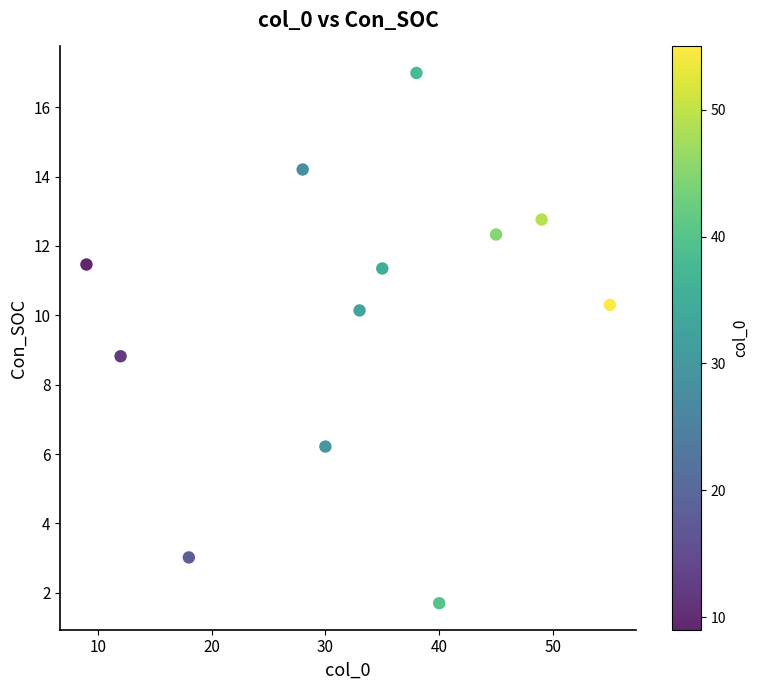

What Y value in the scatter plot is closest to 9?

8.8